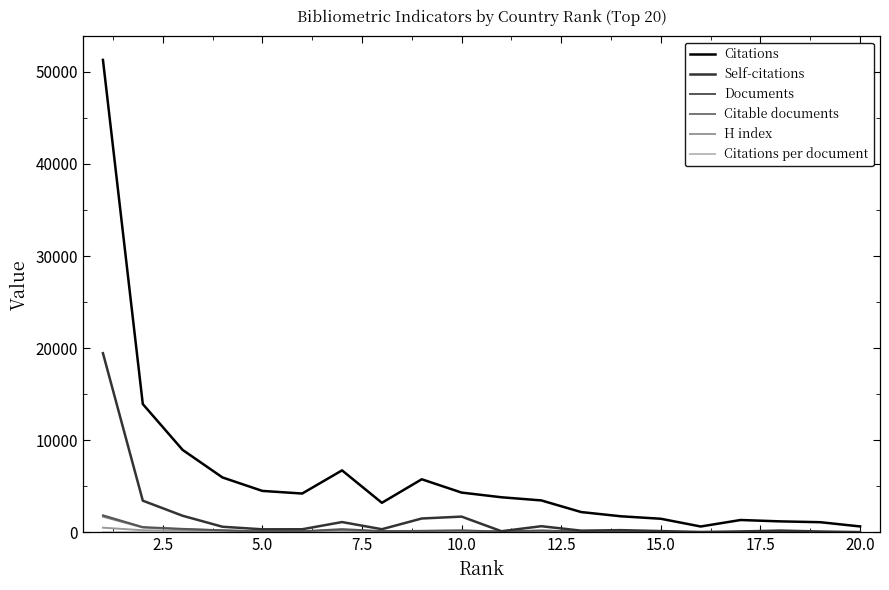

Which series has the widest spread of values?

Citations